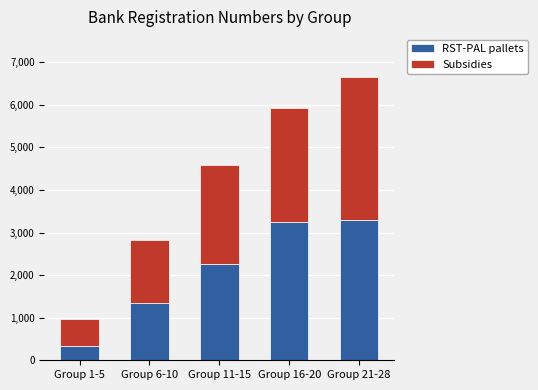

What is the difference between the second highest and second lowest values in the RST-PAL pallets series?

1897